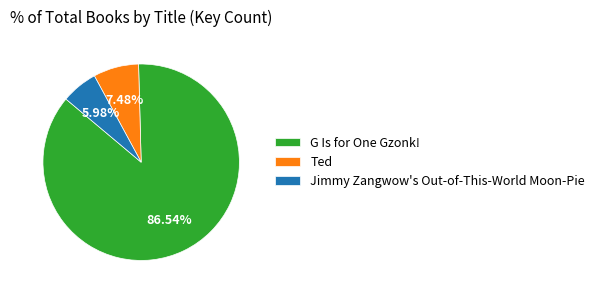

To the nearest percent, what is the average slice percentage?

33%